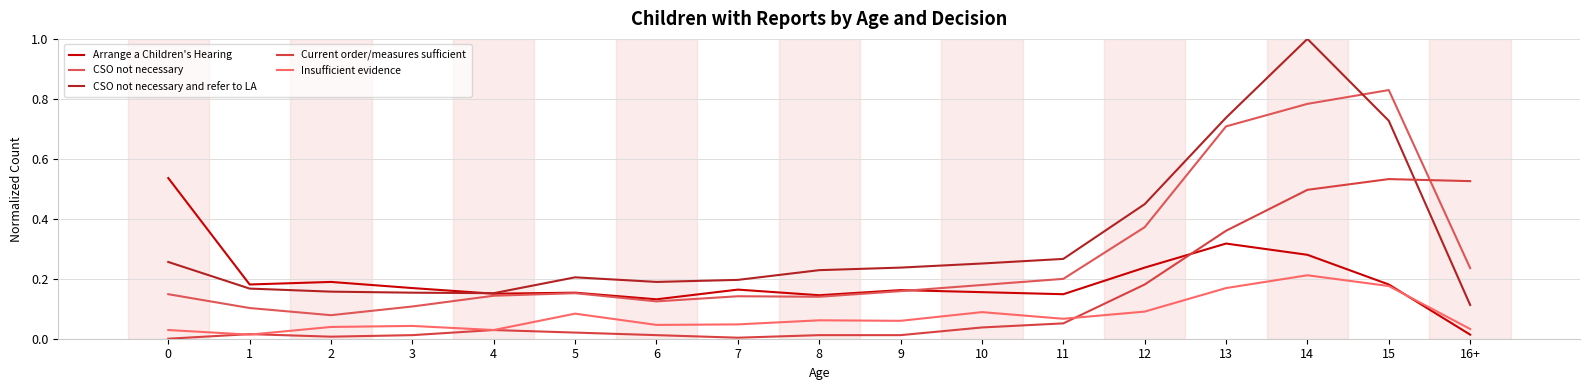

Reading left to right, what are all the values shown in this chart?

Arrange a Children's Hearing: 0.5	0.2	0.2	0.2	0.2	0.2	0.1	0.2	0.1	0.2	0.2	0.1	0.2	0.3	0.3	0.2	0.0
CSO not necessary: 0.1	0.1	0.1	0.1	0.1	0.2	0.1	0.1	0.1	0.2	0.2	0.2	0.4	0.7	0.8	0.8	0.2
CSO not necessary and refer to LA: 0.3	0.2	0.2	0.2	0.2	0.2	0.2	0.2	0.2	0.2	0.3	0.3	0.4	0.7	1.0	0.7	0.1
Current order/measures sufficient: 0.0	0.0	0.0	0.0	0.0	0.0	0.0	0.0	0.0	0.0	0.0	0.1	0.2	0.4	0.5	0.5	0.5
Insufficient evidence: 0.0	0.0	0.0	0.0	0.0	0.1	0.0	0.0	0.1	0.1	0.1	0.1	0.1	0.2	0.2	0.2	0.0